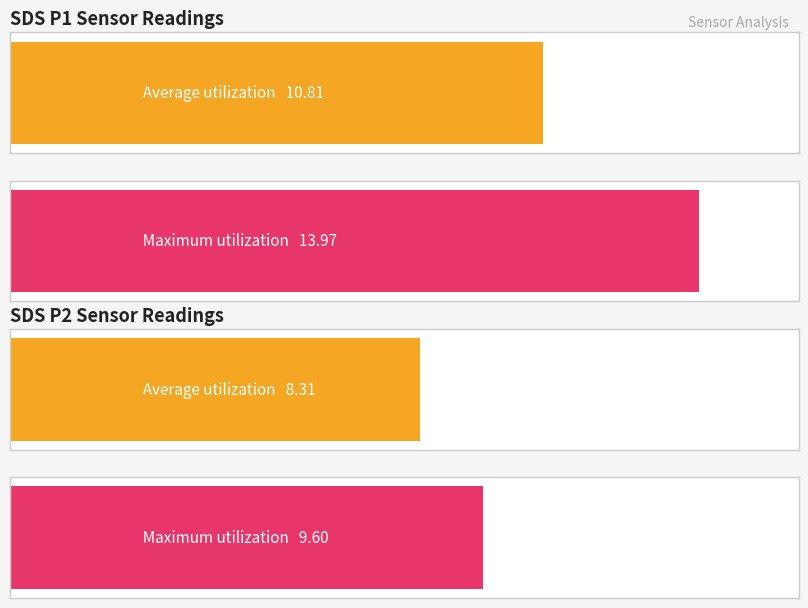

Rank the series by their average value, from highest to lowest.

SDS_P1, SDS_P2